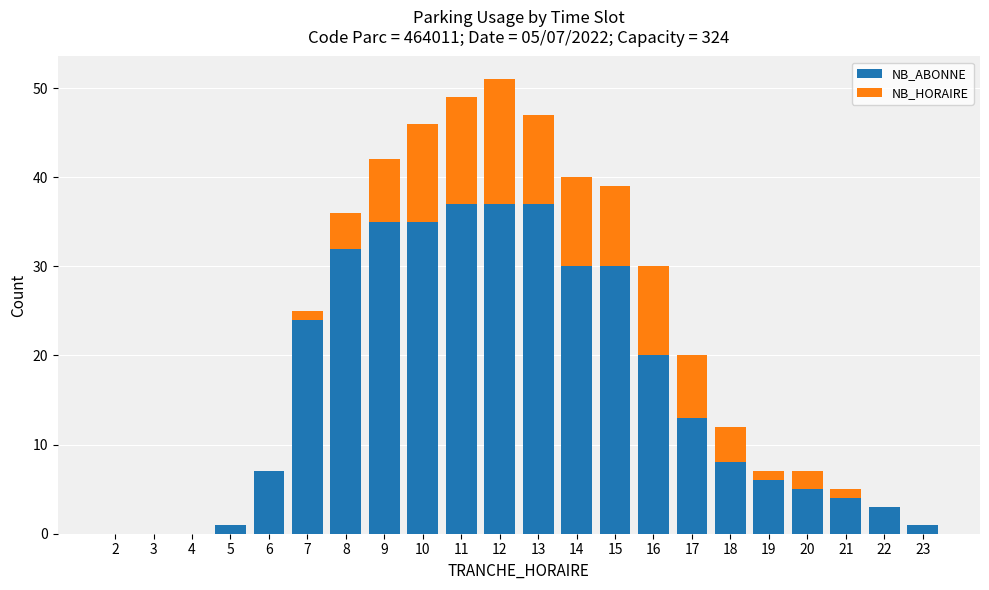

The value of NB_ABONNE at 10 is 60. True or false?

False